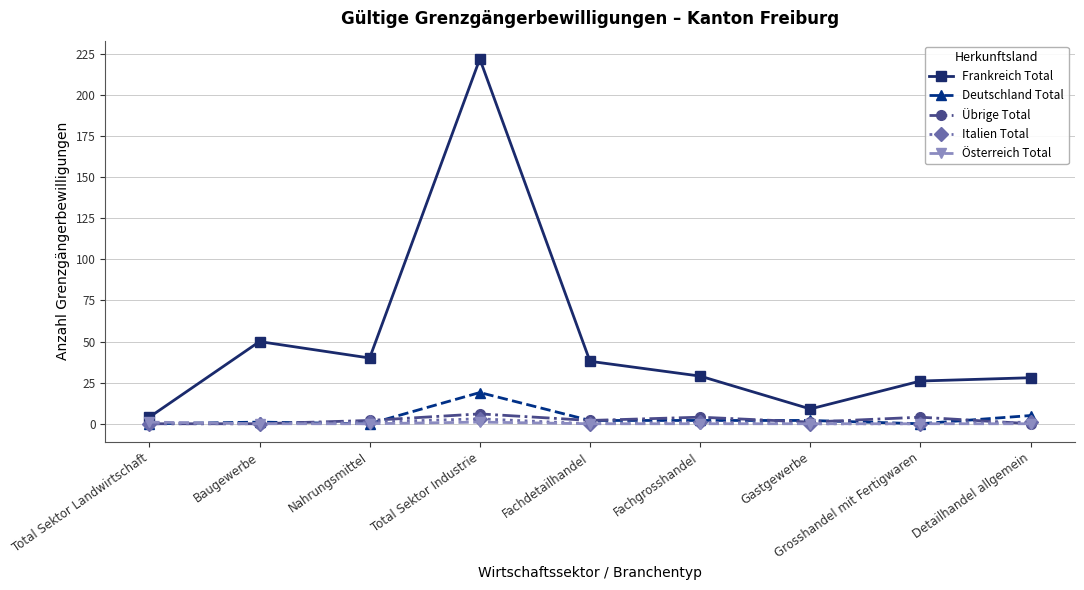

How many data points does each series have?

9